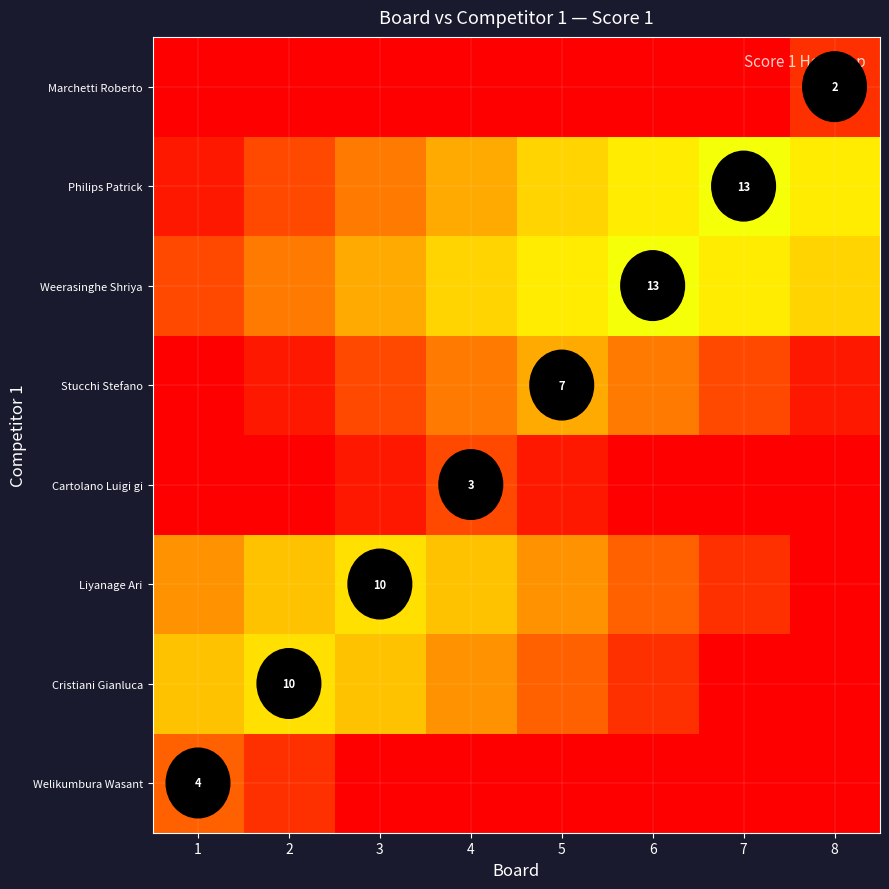

The value of Cristiani Gianluca at 2 is 3. True or false?

False